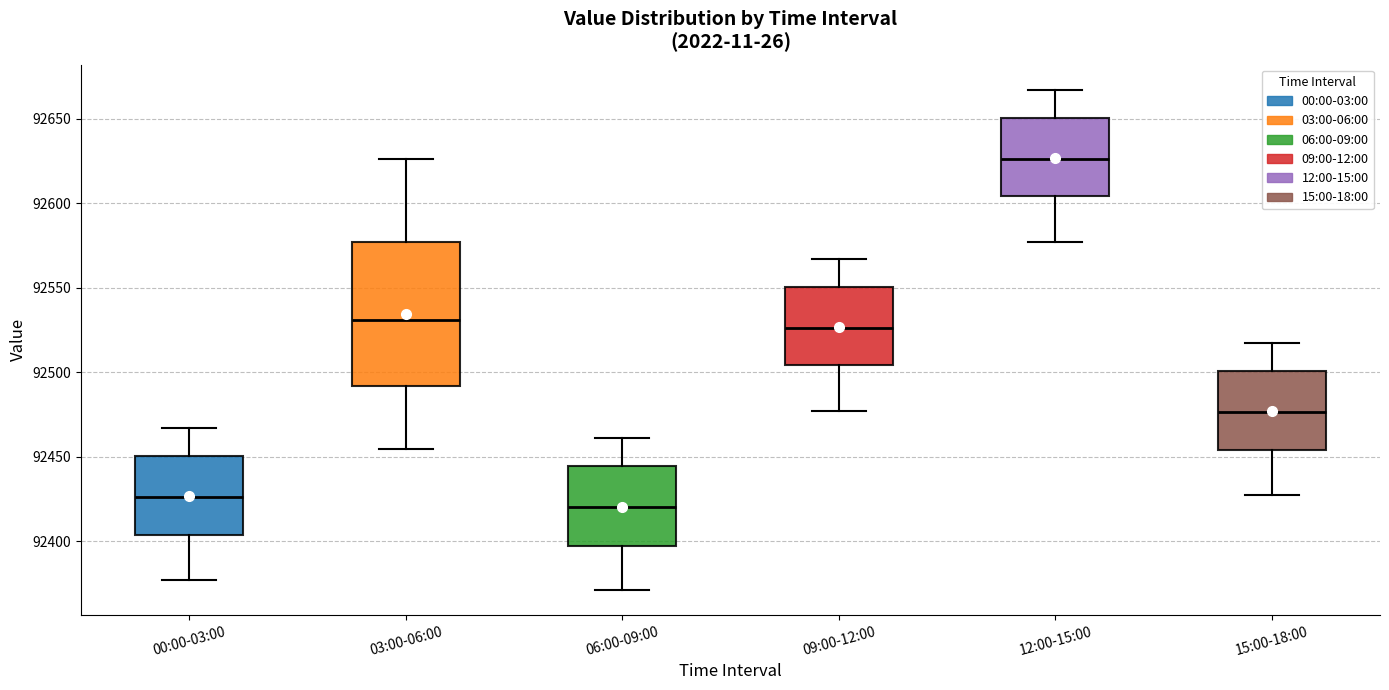

Reading left to right, transcribe this box plot: for each box, give where its median line is, the range the box spans, and where its two whiskers end, as read against the y-axis. The values are not printed on the chart, so give them approximately, as read against the axis.

00:00-03:00: median 92425, box 92405 to 92450, whiskers 92375 to 92465
03:00-06:00: median 92530, box 92490 to 92575, whiskers 92455 to 92625
06:00-09:00: median 92420, box 92400 to 92445, whiskers 92370 to 92460
09:00-12:00: median 92525, box 92505 to 92550, whiskers 92475 to 92565
12:00-15:00: median 92625, box 92605 to 92650, whiskers 92575 to 92665
15:00-18:00: median 92475, box 92455 to 92500, whiskers 92425 to 92515